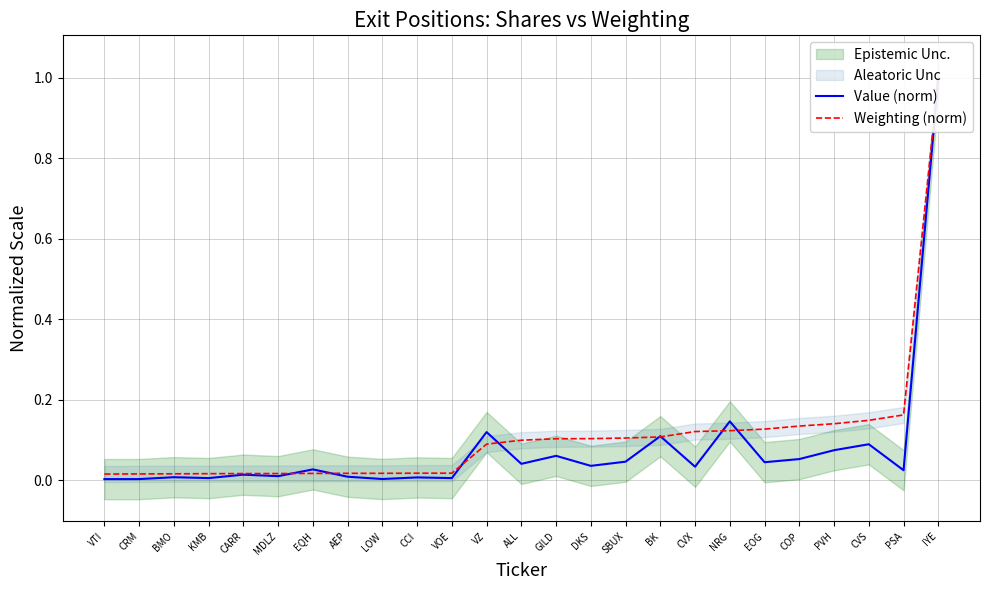

True or false: Weighting (norm) and Value (norm) cross at least once.

True